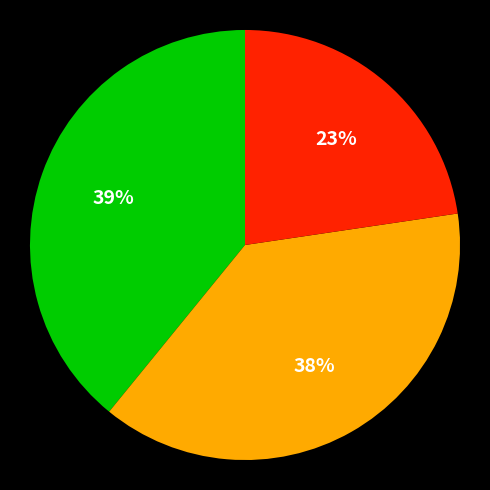

To the nearest percent, what is the difference between the largest and smallest slice percentages?

16%